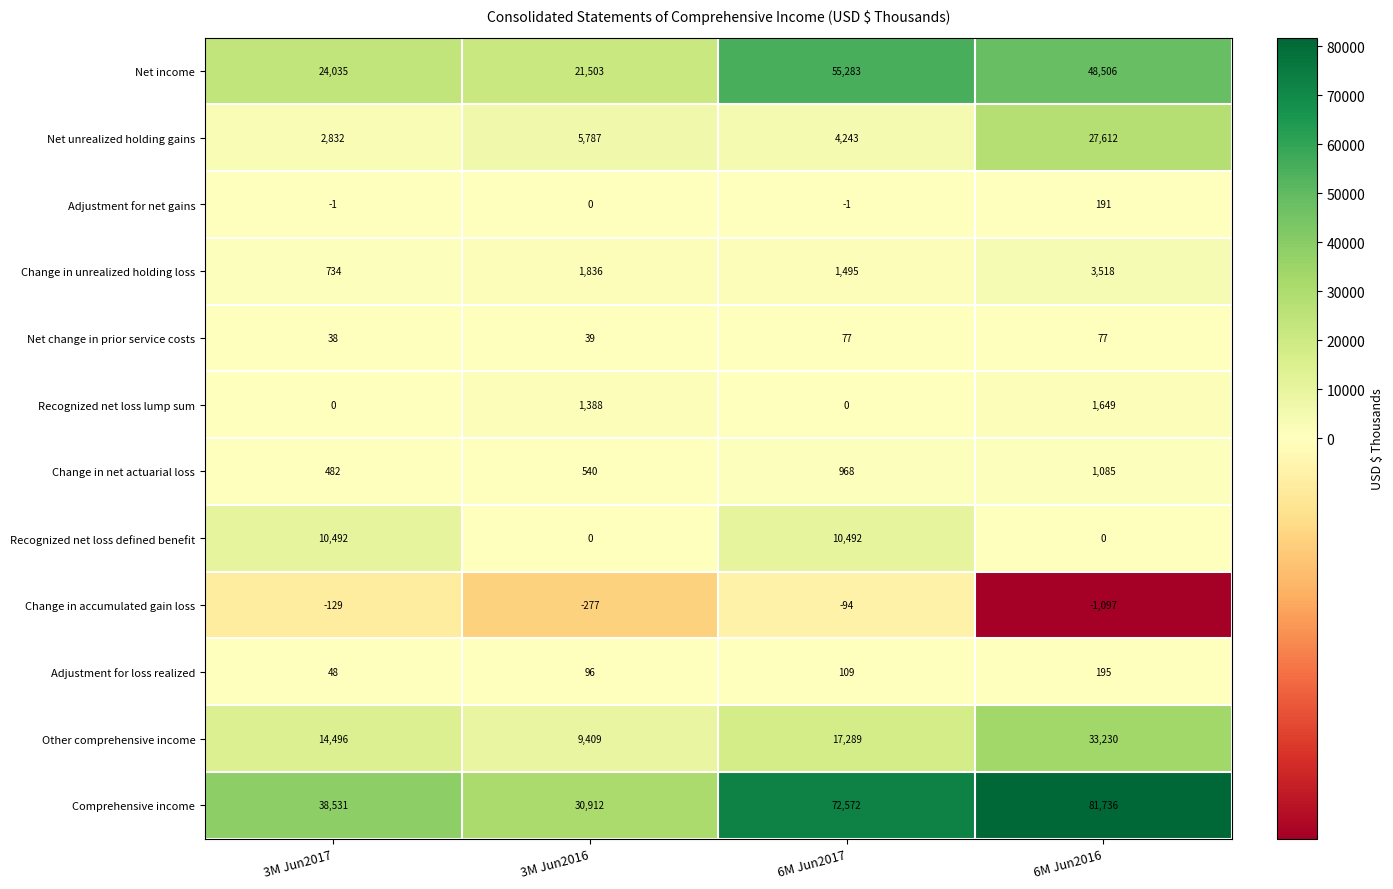

Which category has the lowest value across all series?

6M Jun2016